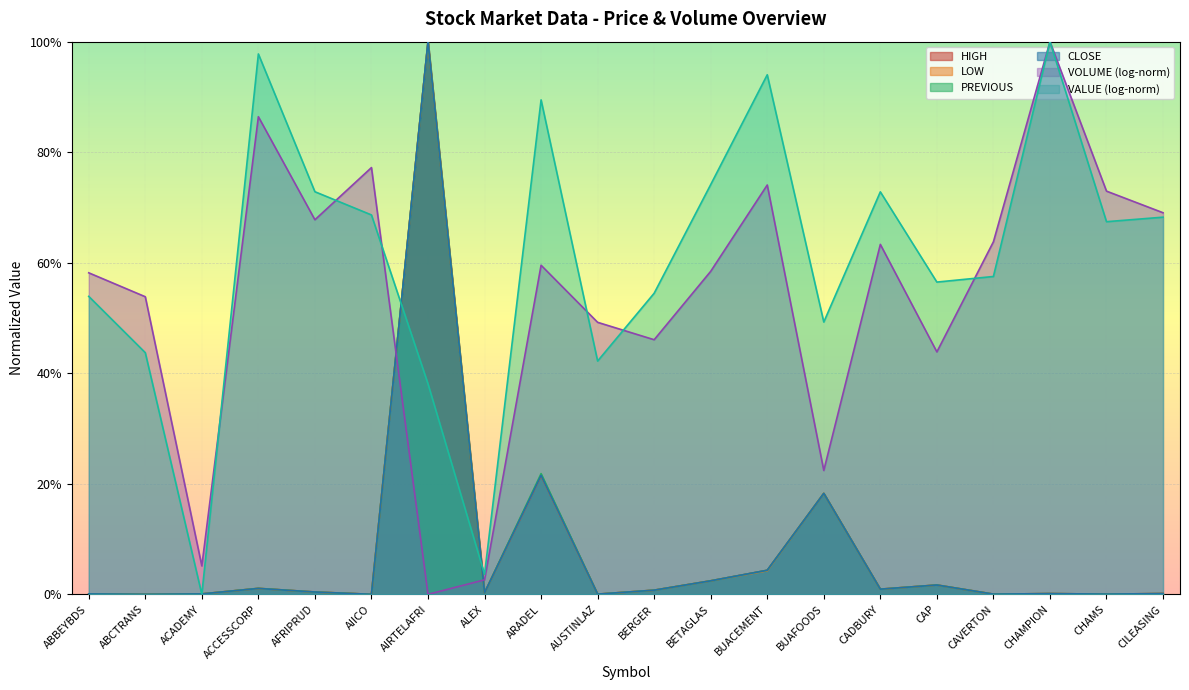

Between ABBEYBDS and ACCESSCORP, which series saw the biggest shift?

VALUE (log-norm)